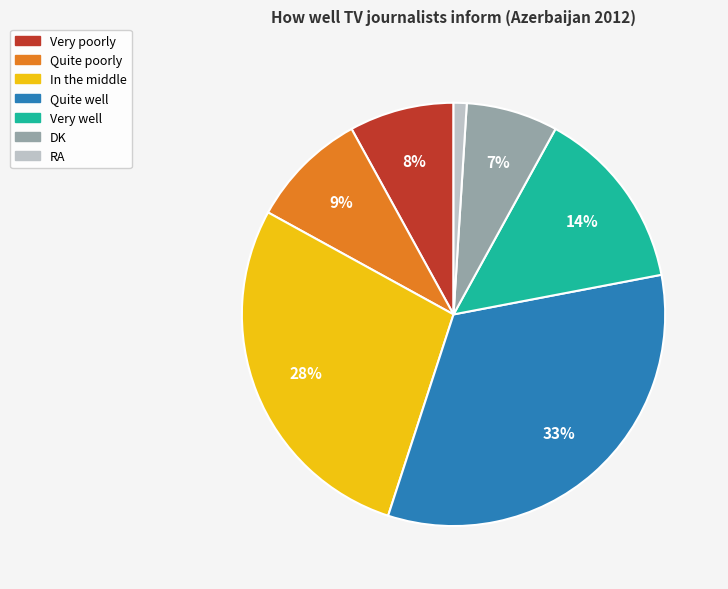

Do Very poorly and RA together represent more than half of the pie?

No